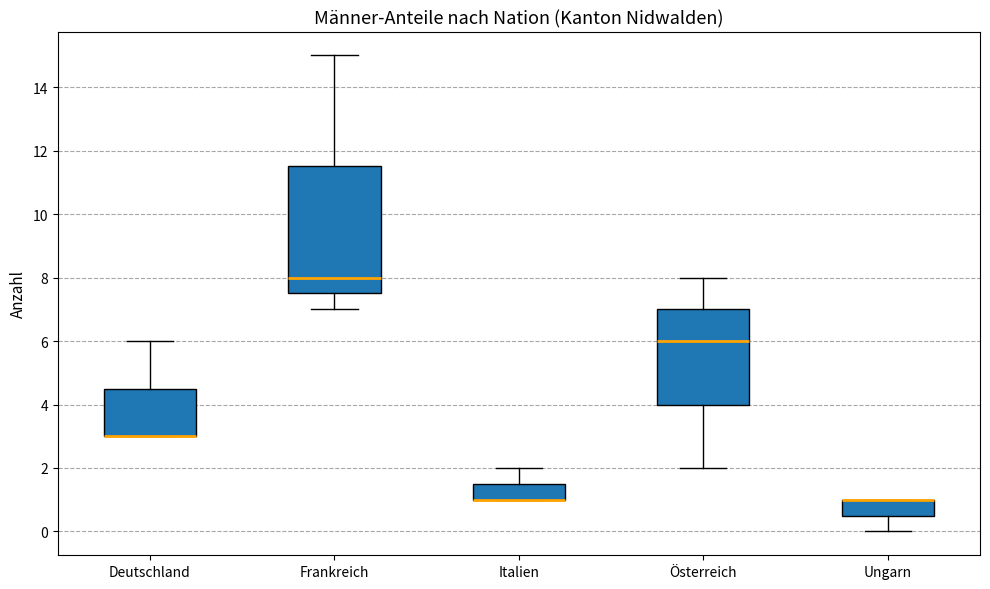

Comparing the boxes themselves (not the whiskers), which one is the tallest?

Frankreich